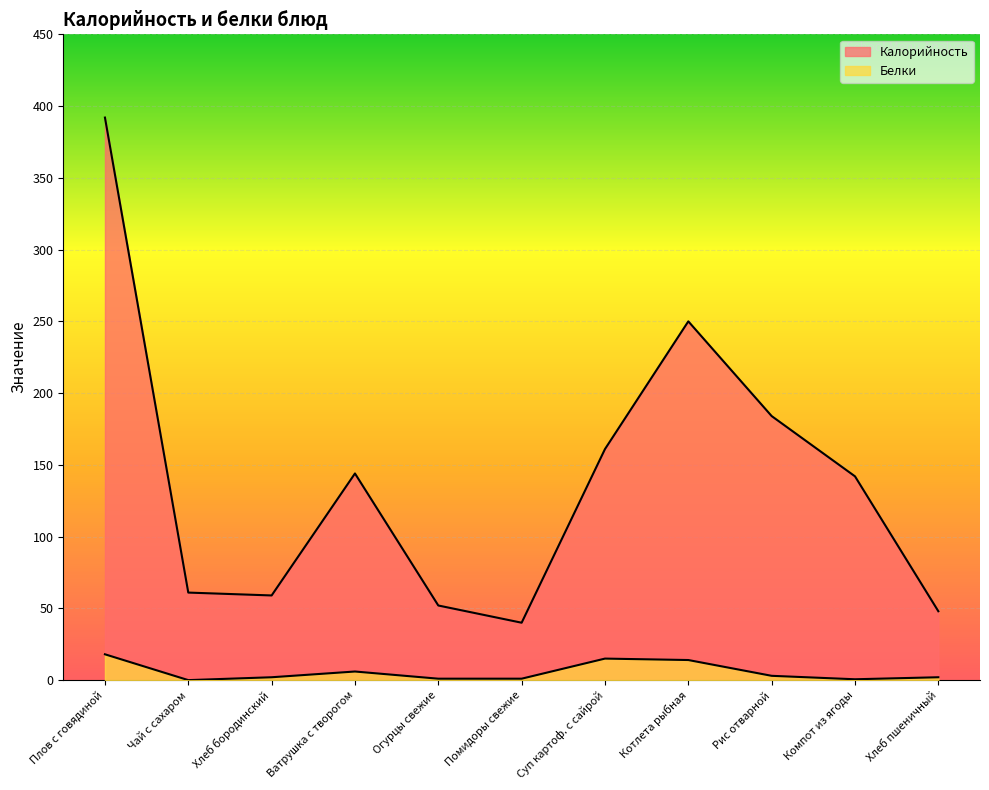

True or false: Калорийность and Белки cross at least once.

False